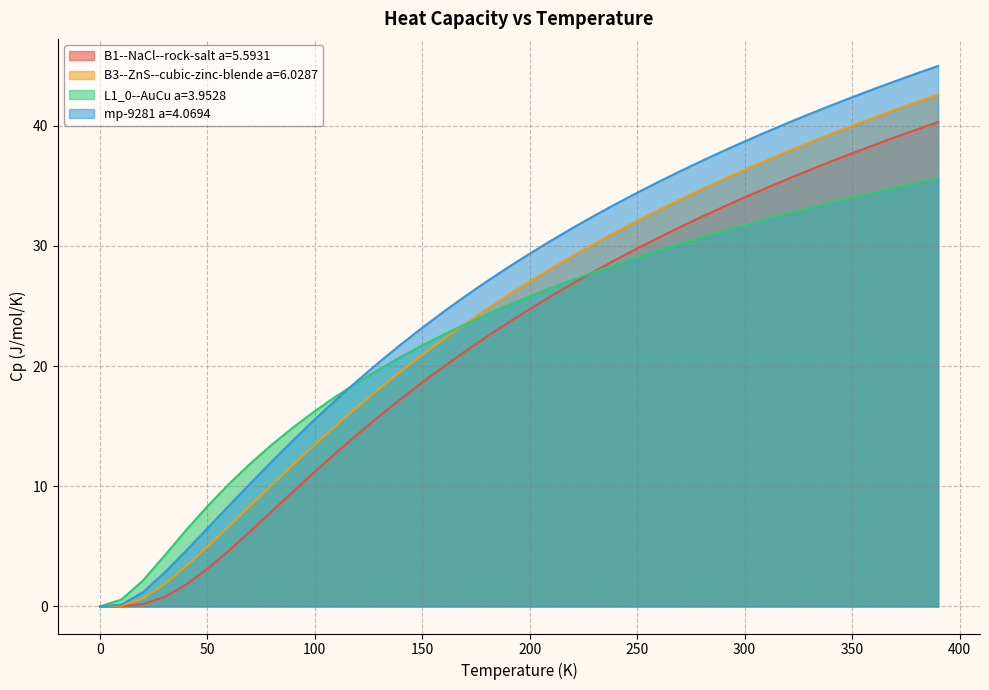

At which category is the sum across all series the highest?

390.0